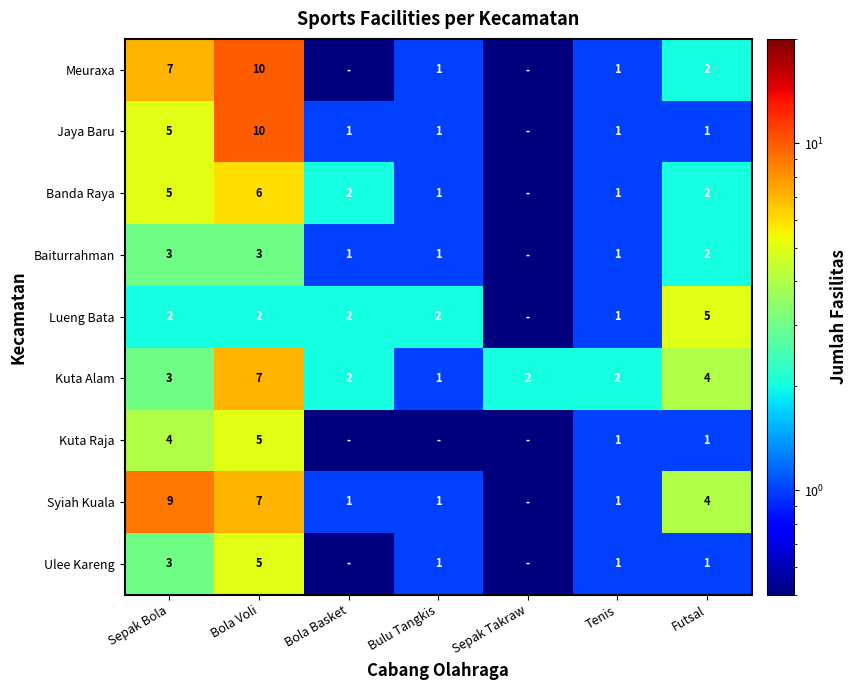

Count the Kuta Alam values in the range 2 to 4.

5